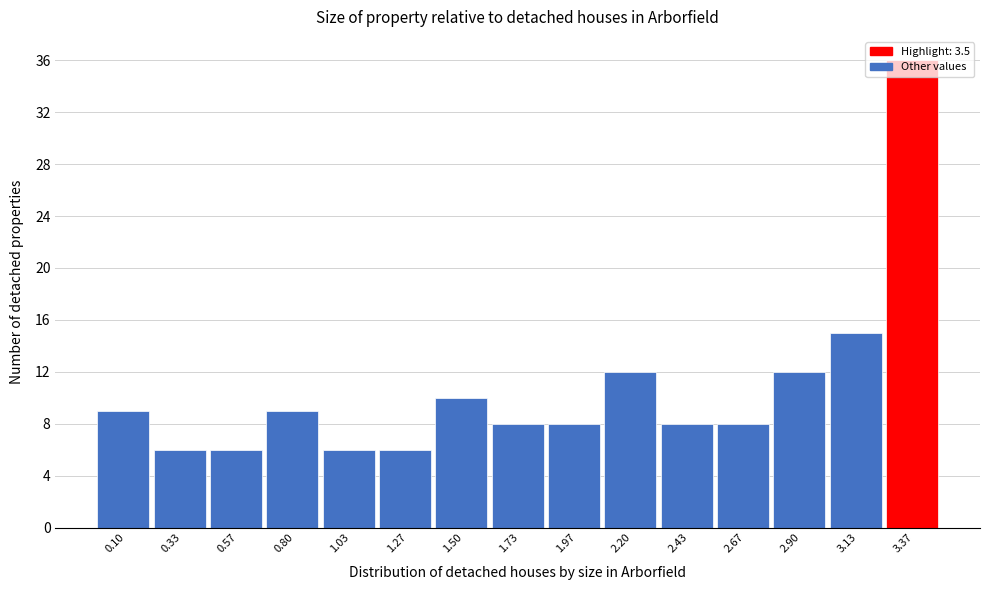

What is the label of the 1st bar from the right?

3.37